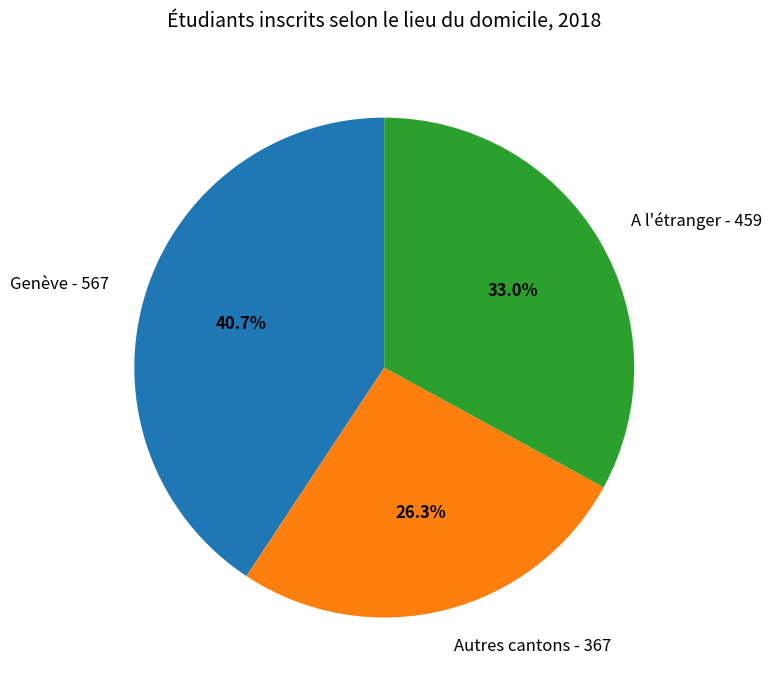

True or false: Genève accounts for 27% of the total.

False